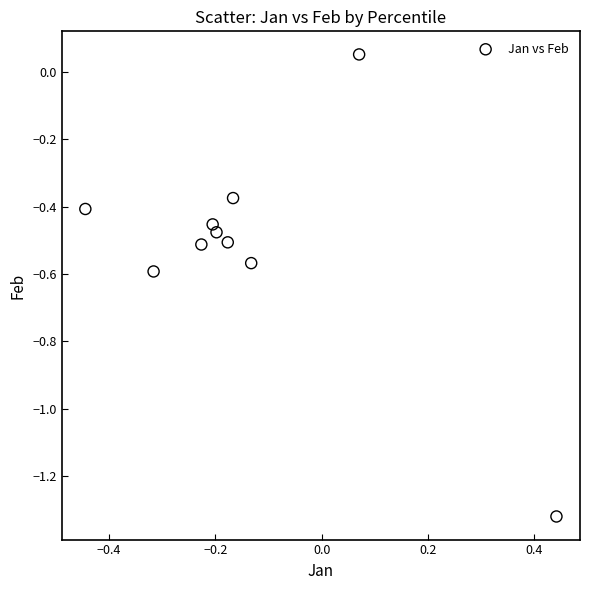

What is the range of Y values (max minus min)?

1.4